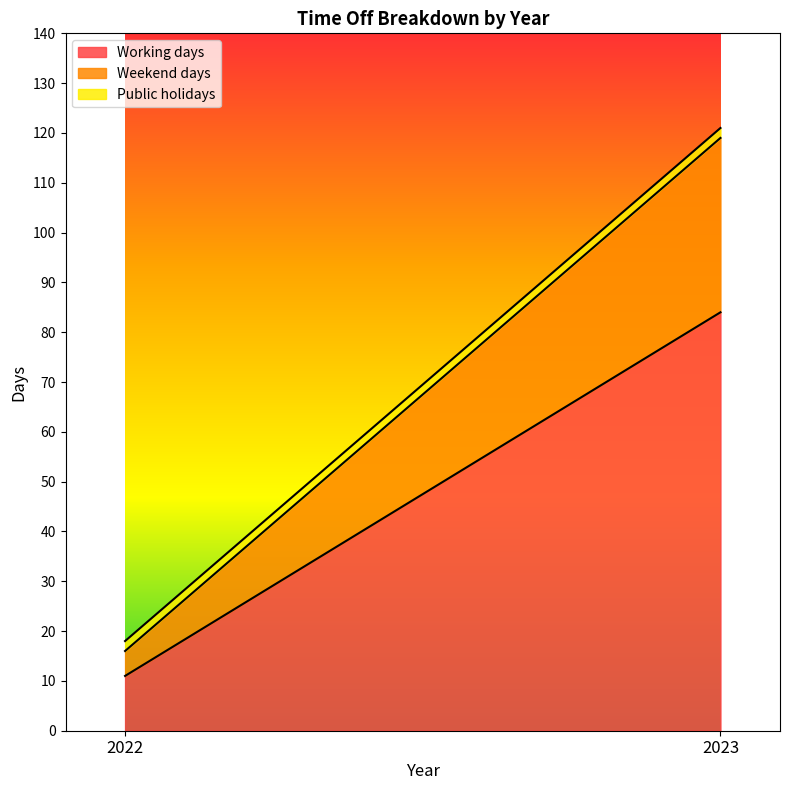

What is the sum of all Weekend days values?

40